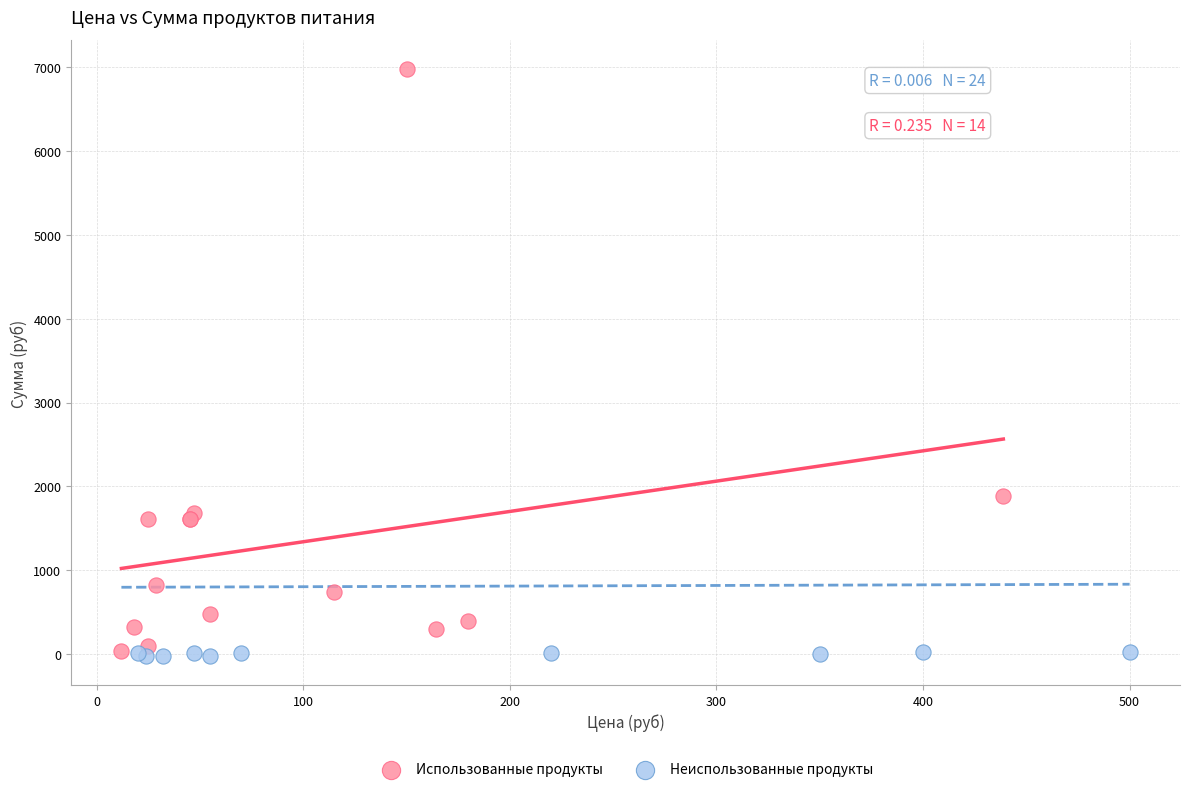

Which series reaches the maximum Y coordinate?

Использованные продукты